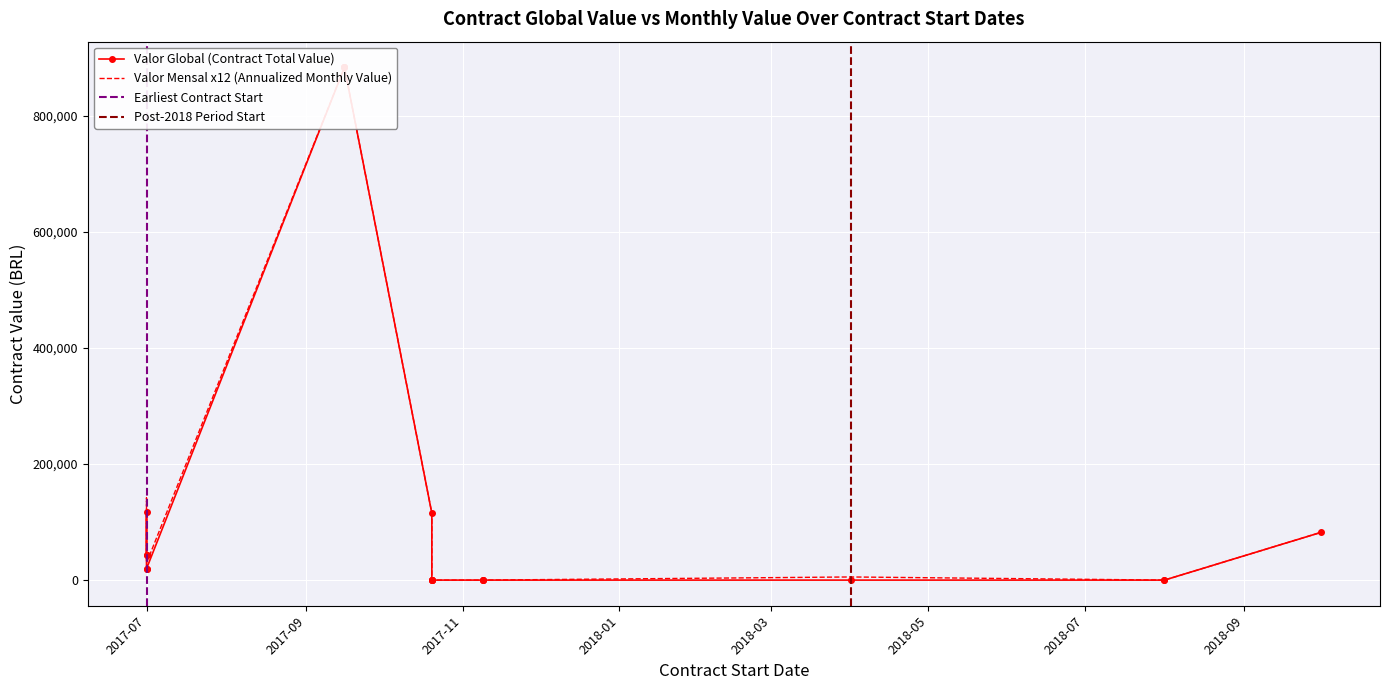

True or false: VALOR MENSAL has a value of 1513.9 at 2017-07-01.

False